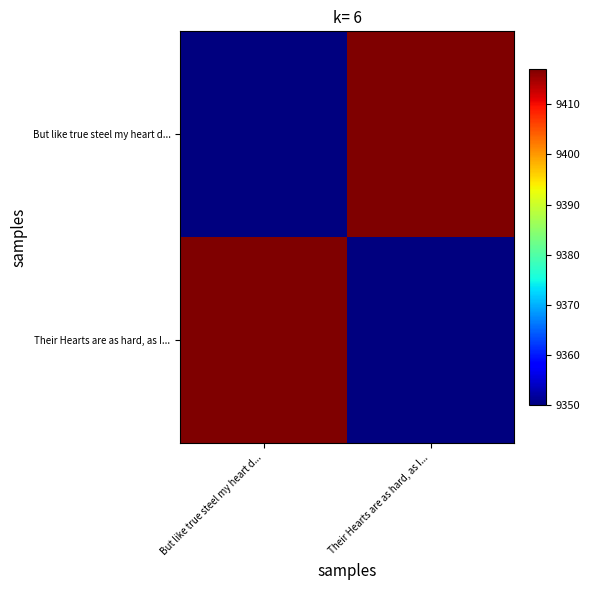

Reading left to right, what are all the values shown in this chart?

But like true steel my heart d...: But like true steel my heart d...=9350	Their Hearts are as hard, as I...=9417
Their Hearts are as hard, as I...: But like true steel my heart d...=9417	Their Hearts are as hard, as I...=9350